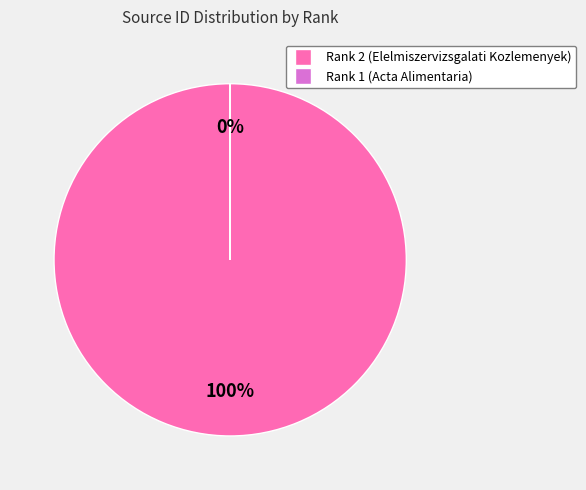

Rank the categories by value from highest to lowest.

Rank 2 (Elelmiszervizsgalati Kozlemenyek), Rank 1 (Acta Alimentaria)